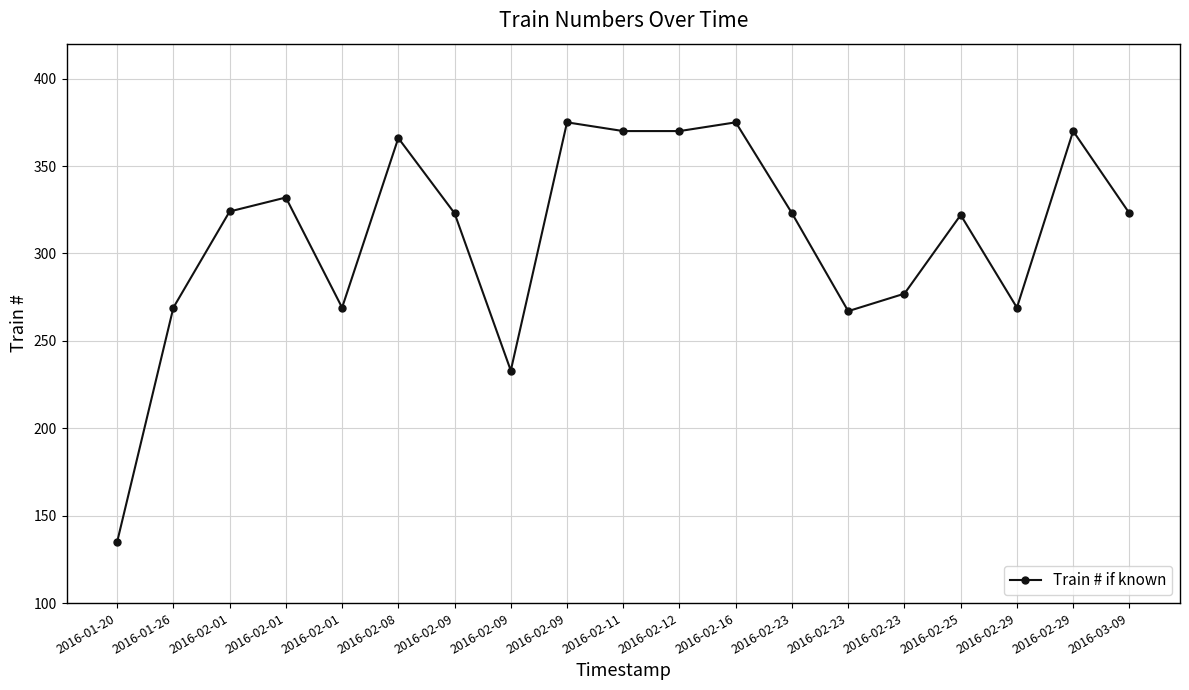

Is this an area chart (filled region under the line)?

No